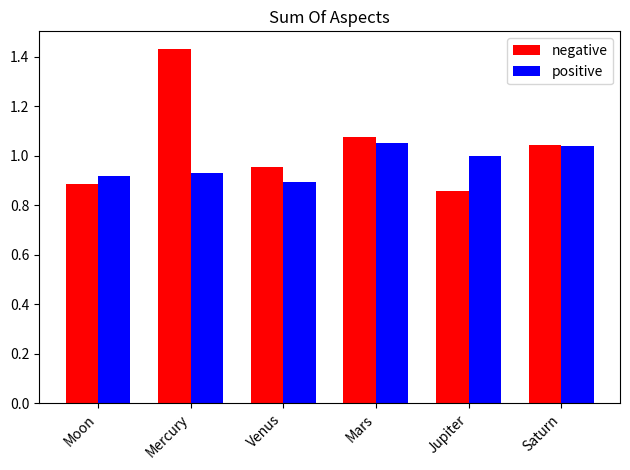

What is the sum of all negative values?

6.2